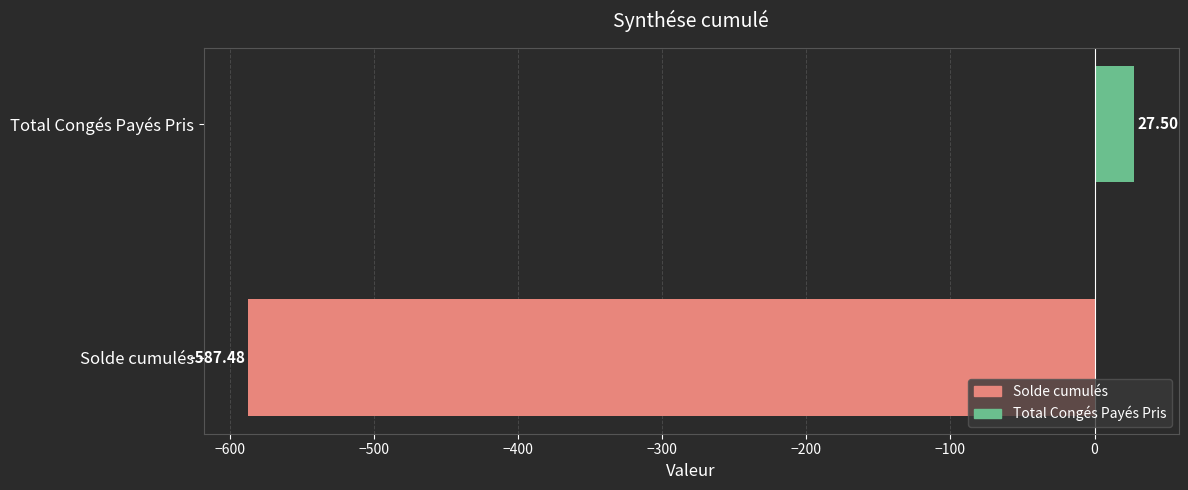

What is the sum of the values at Total Congés Payés Pris and Solde cumulés?

-560.0